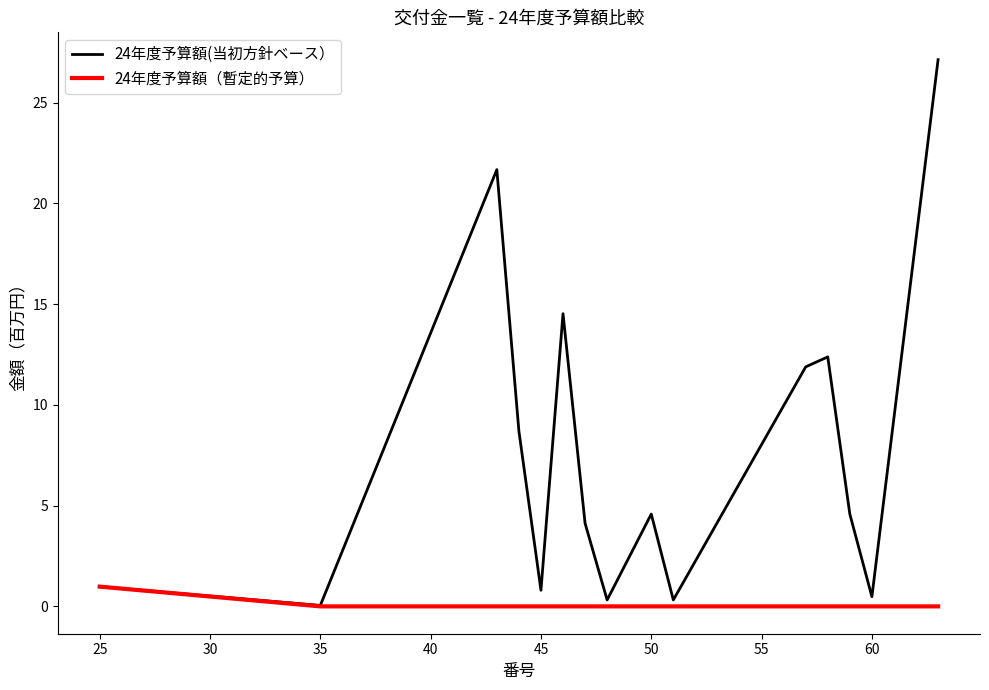

Which series has the widest spread of values?

24年度予算額(当初方針ベース）